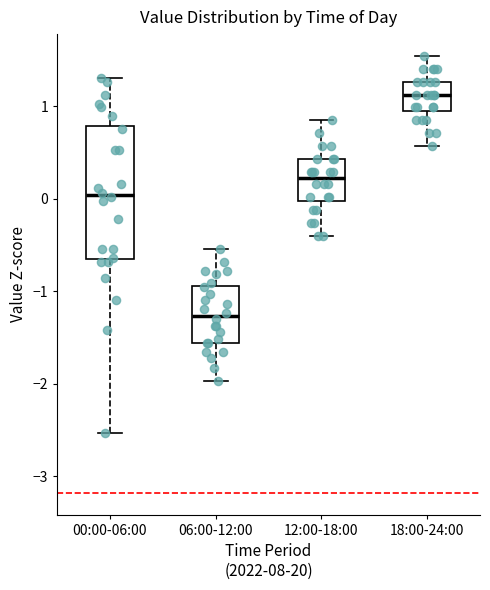

Reading left to right, read every box against the y-axis: the position of its median line, the range the box covers, and the ends of its whiskers. The values are not printed on the chart, so give them approximately, as read against the axis.

00:00-06:00: median 0.0, box -0.7 to 0.8, whiskers -2.5 to 1.3
06:00-12:00: median -1.3, box -1.6 to -0.9, whiskers -2.0 to -0.5
12:00-18:00: median 0.2, box 0.0 to 0.4, whiskers -0.4 to 0.8
18:00-24:00: median 1.1, box 1.0 to 1.3, whiskers 0.6 to 1.5